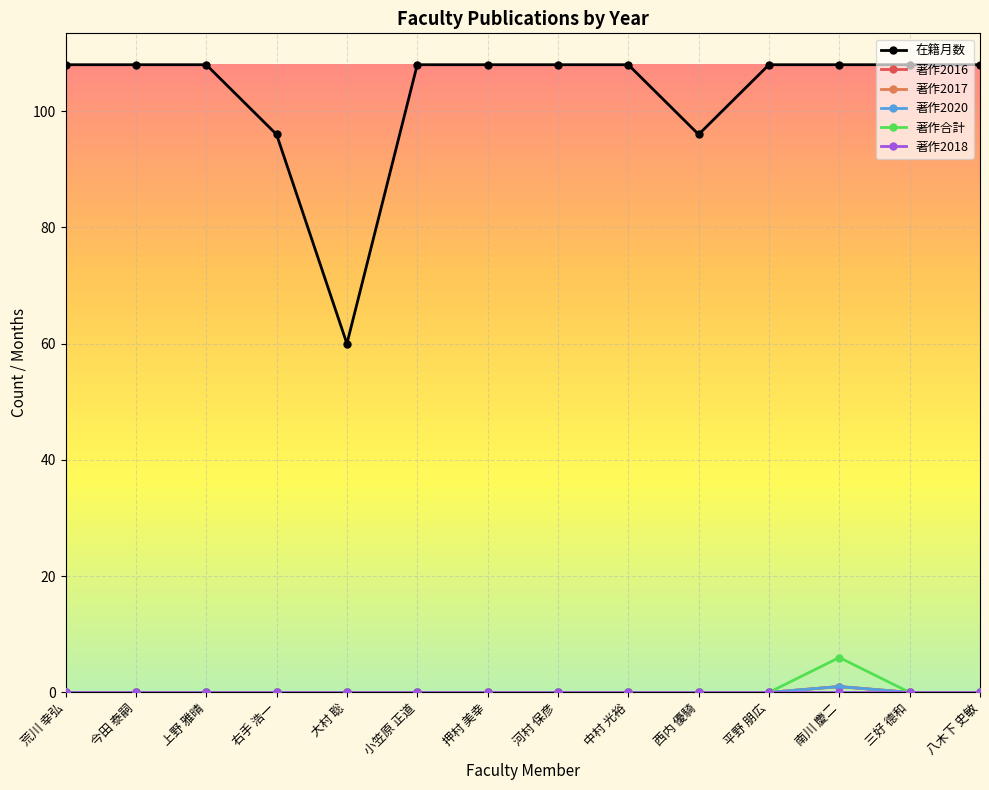

Is this an area chart (filled region under the line)?

No